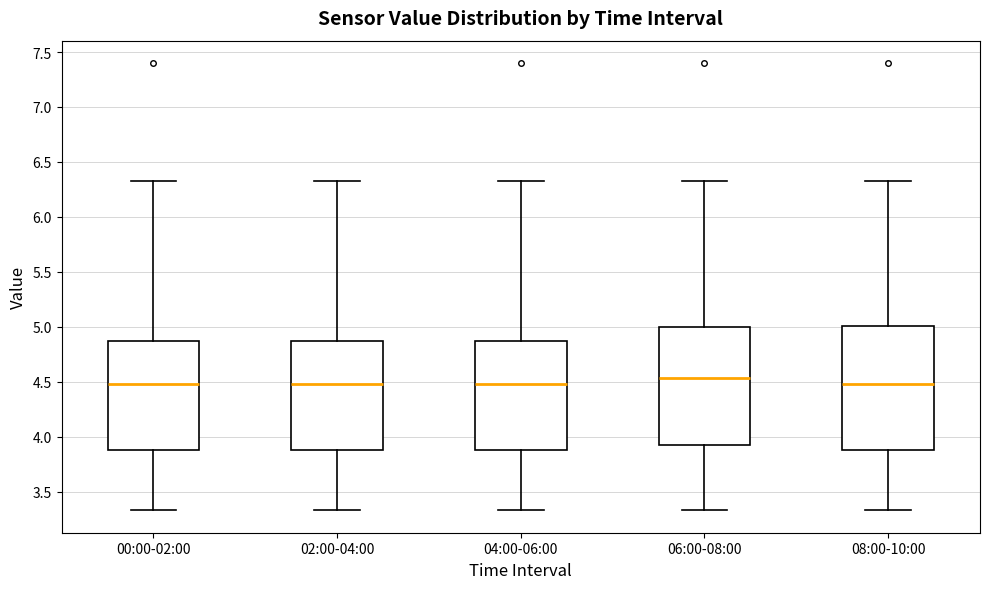

Reading left to right, transcribe this box plot: for each box, give where its median line is, the range the box spans, and where its two whiskers end, as read against the y-axis. The values are not printed on the chart, so give them approximately, as read against the axis.

00:00-02:00: median 4.50, box 3.90 to 4.85, whiskers 3.35 to 6.35
02:00-04:00: median 4.50, box 3.90 to 4.85, whiskers 3.35 to 6.35
04:00-06:00: median 4.50, box 3.90 to 4.85, whiskers 3.35 to 6.35
06:00-08:00: median 4.55, box 3.90 to 5.00, whiskers 3.35 to 6.35
08:00-10:00: median 4.50, box 3.90 to 5.00, whiskers 3.35 to 6.35